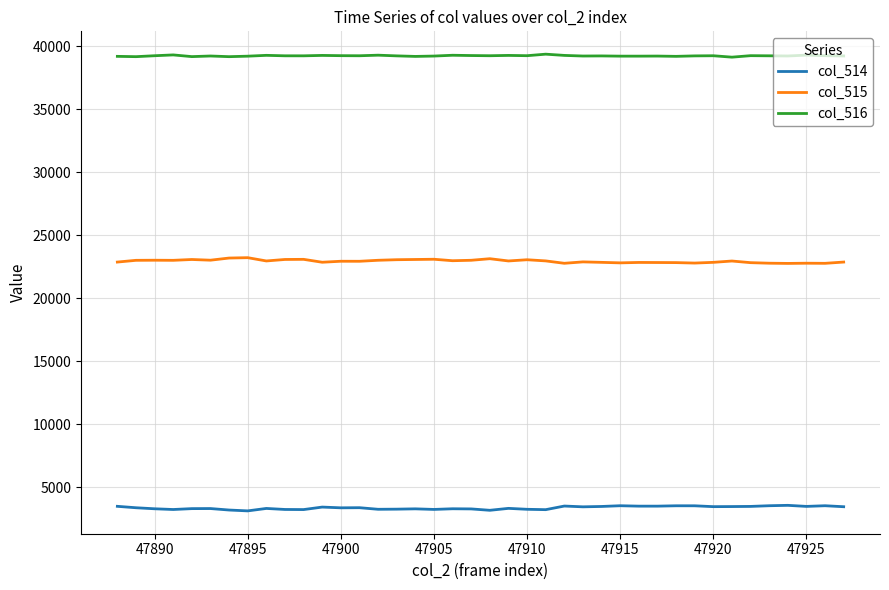

Rank the series by their average value, from lowest to highest.

col_514, col_515, col_516